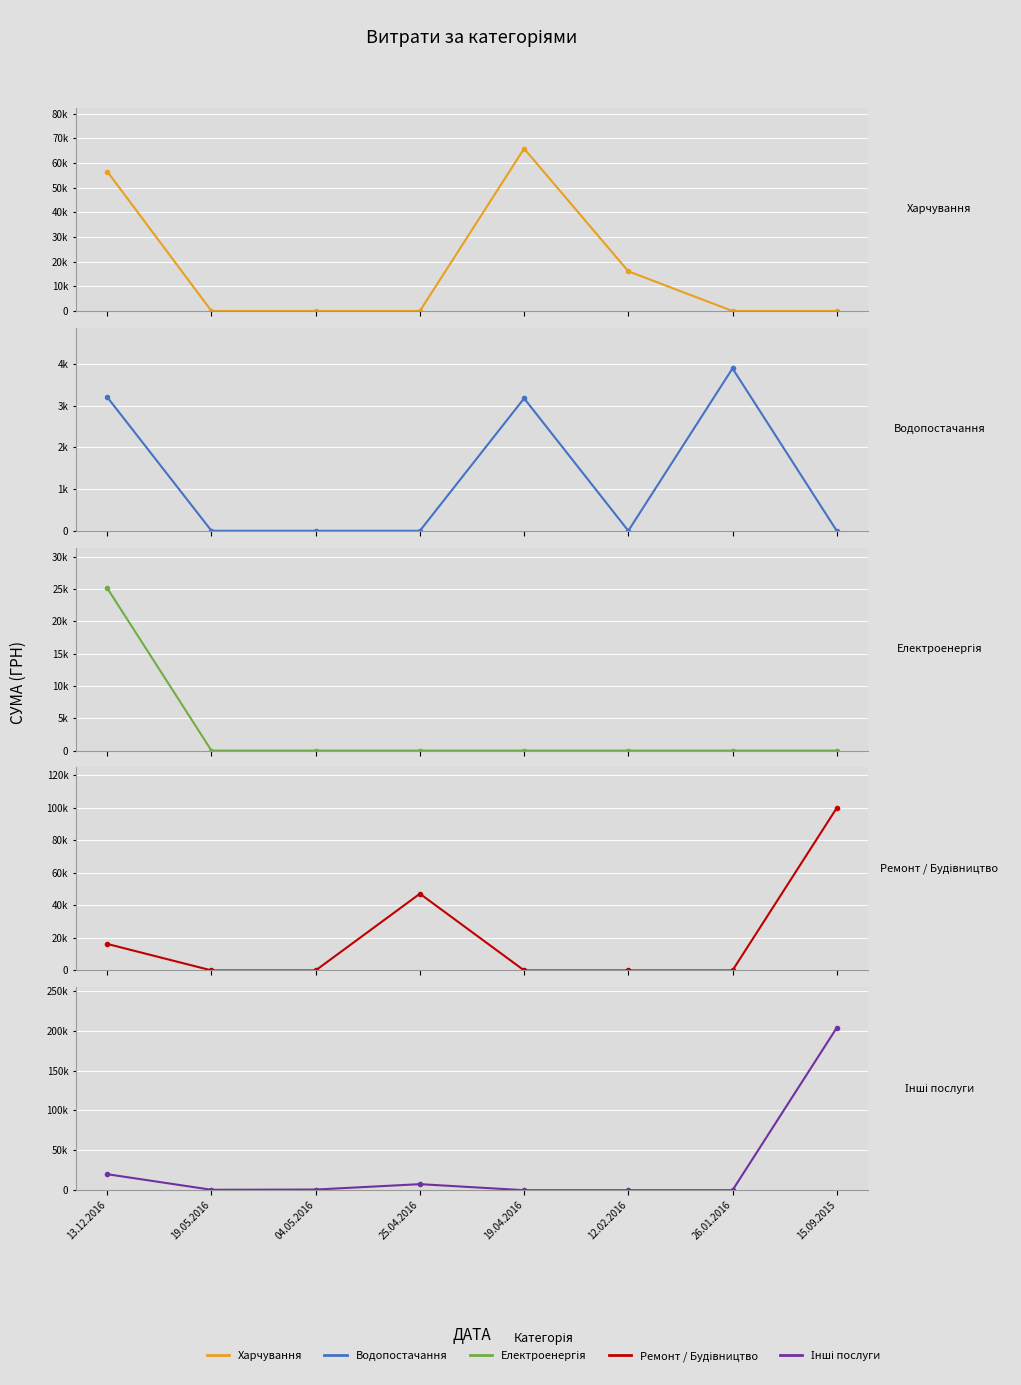

What is the difference between the second highest and minimum values in the Водопостачання series?

3199.8